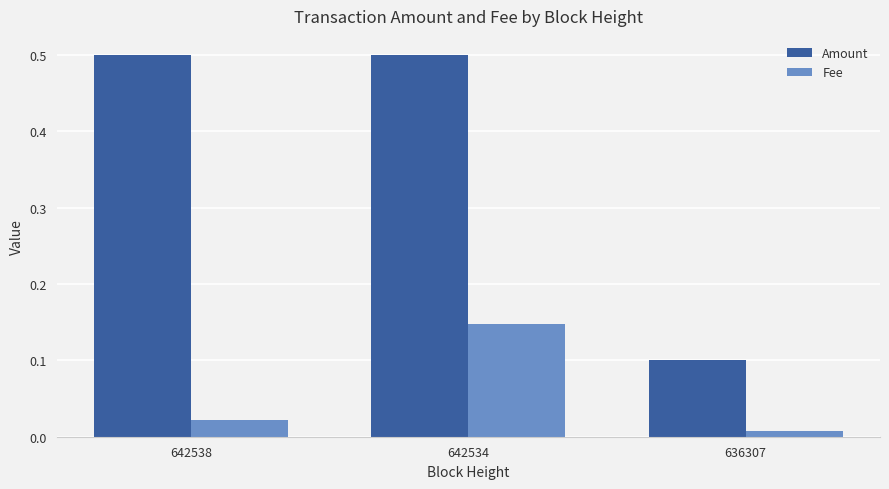

Where is Fee nearest to the value 0?

636307